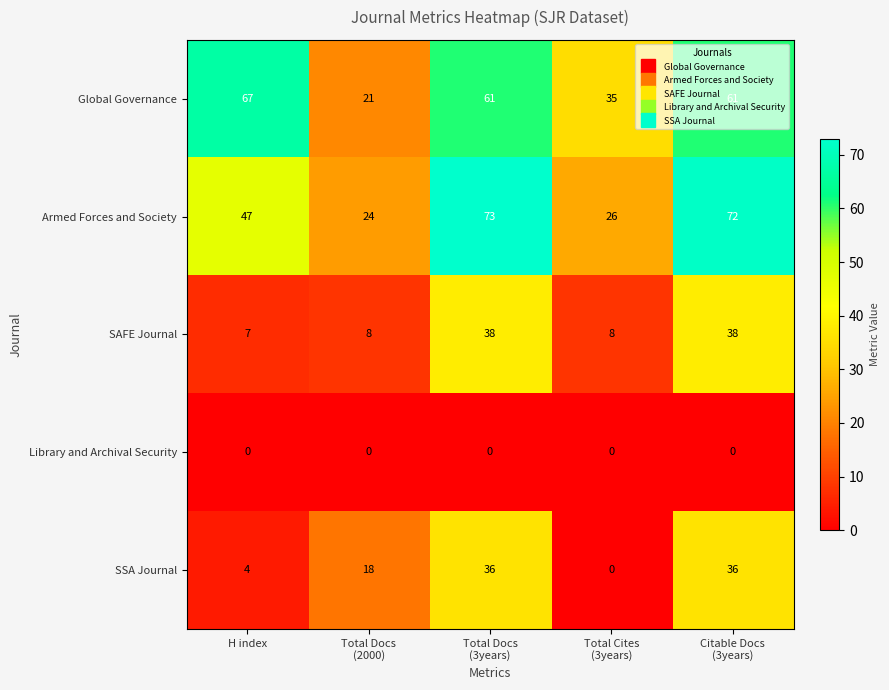

Is it true that Armed Forces and Society equals 47 at H index?

True